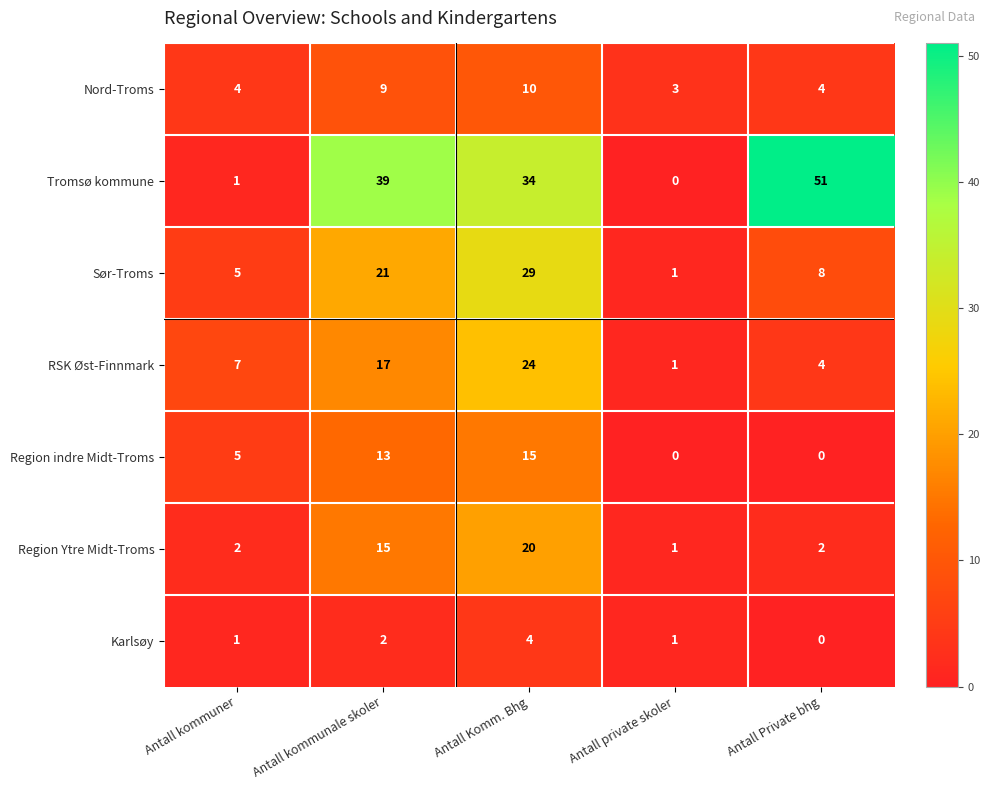

What is the spread (max minus min) of values at Antall Komm. Bhg?

30